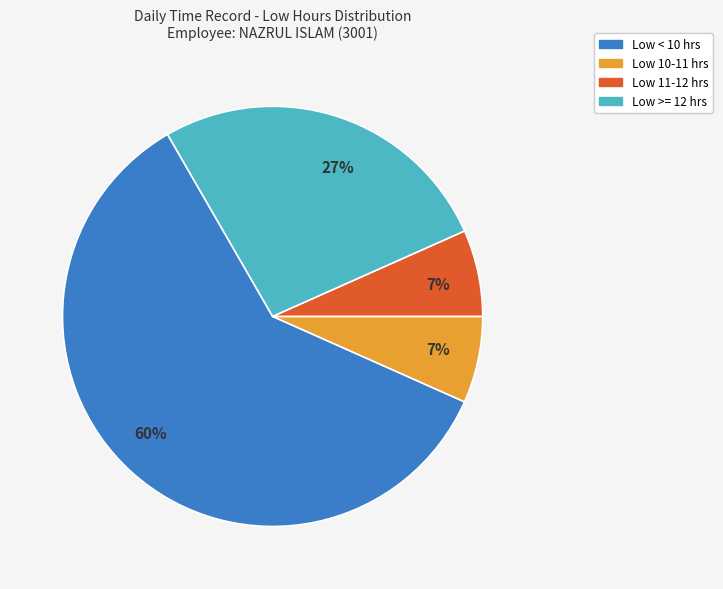

To the nearest percent, what is the average slice percentage?

25%